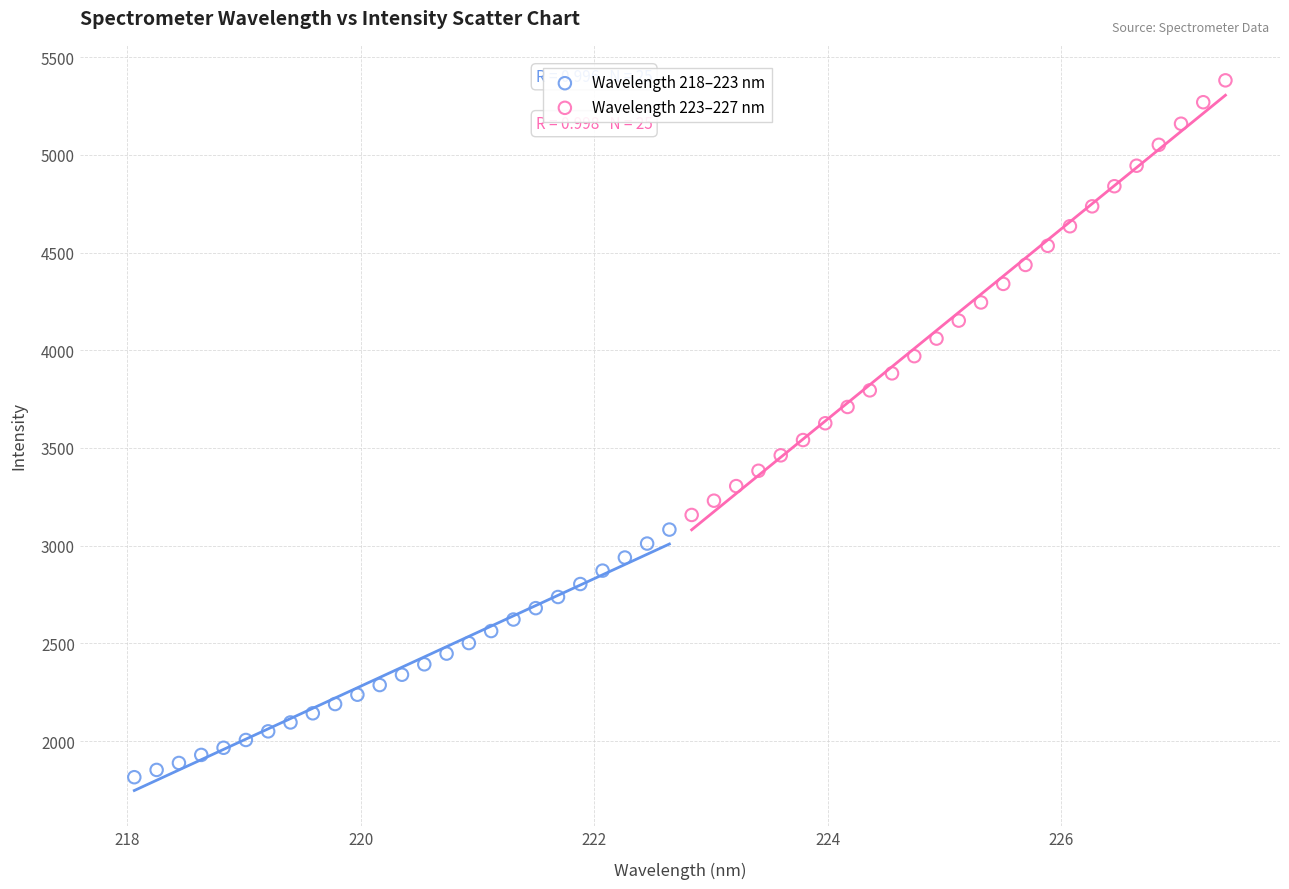

What are all the series names shown in the legend?

Wavelength 218–223 nm, Wavelength 223–227 nm